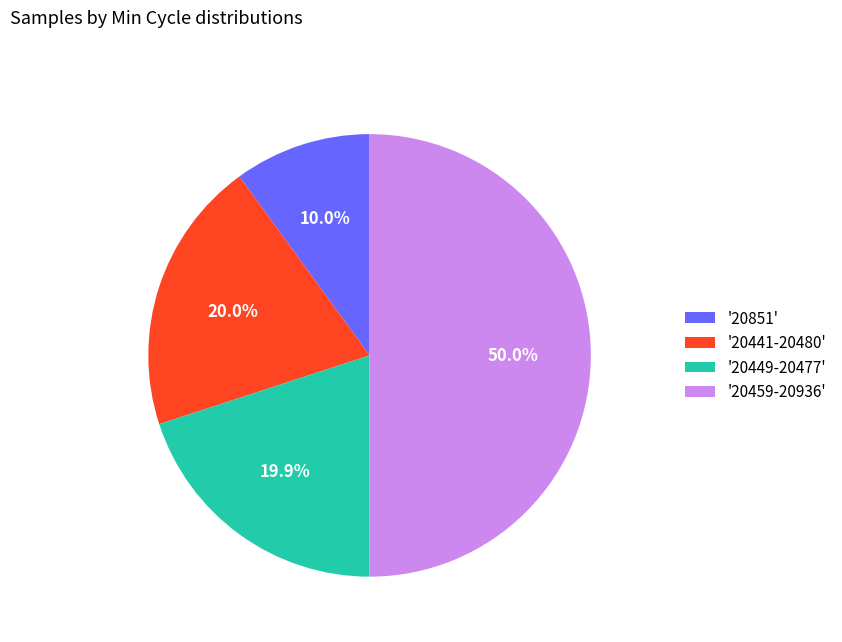

Which category has the biggest portion of the pie?

'20459-20936'